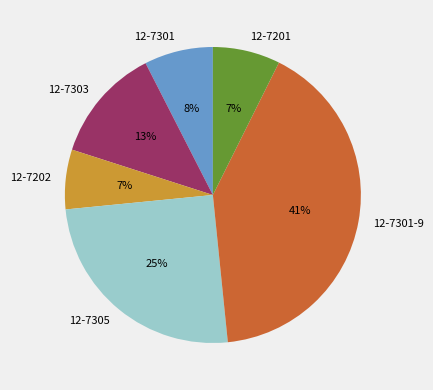

To the nearest percent, what is the average slice percentage?

17%